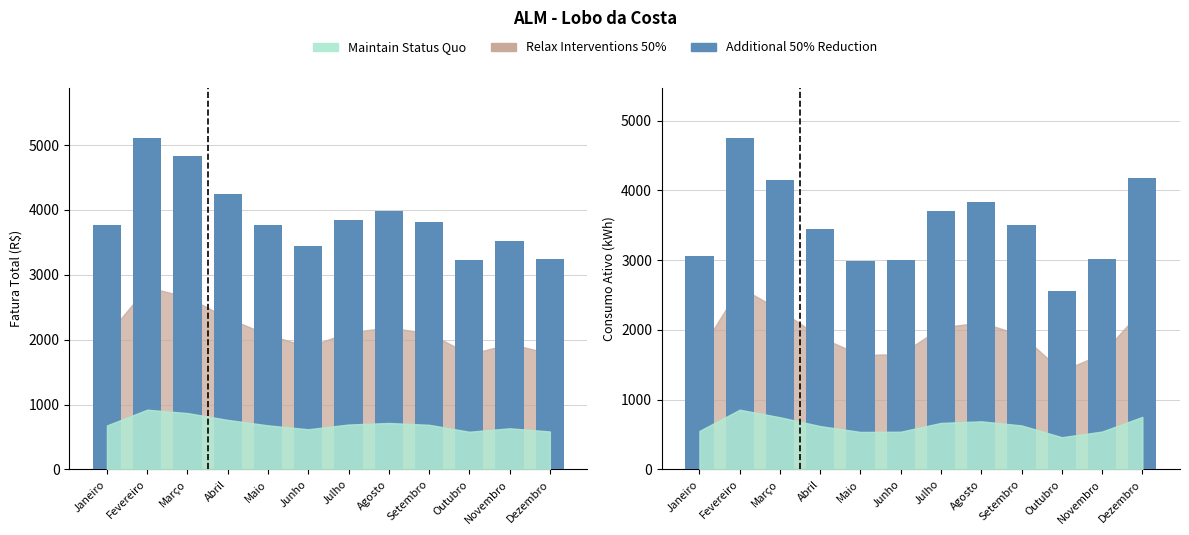

Reading left to right, transcribe all the data shown in this chart.

Fatura Total (R$): 3763.5	5113.2	4825.4	4240.2	3772.8	3438.8	3843.1	3976.2	3819.8	3225.8	3520.4	3249.4
Consumo Ativo (kWh): 3063.0	4755.0	4154.0	3449.0	2984.0	3003.0	3703.0	3830.0	3501.0	2564.0	3015.0	4182.0